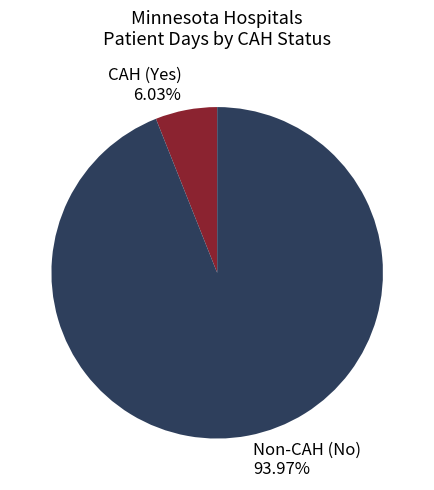

Does any single category account for the majority?

Yes